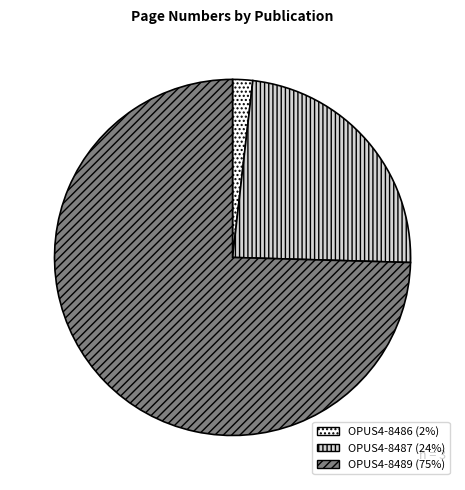

Between OPUS4-8487 and OPUS4-8486, which is larger?

OPUS4-8487